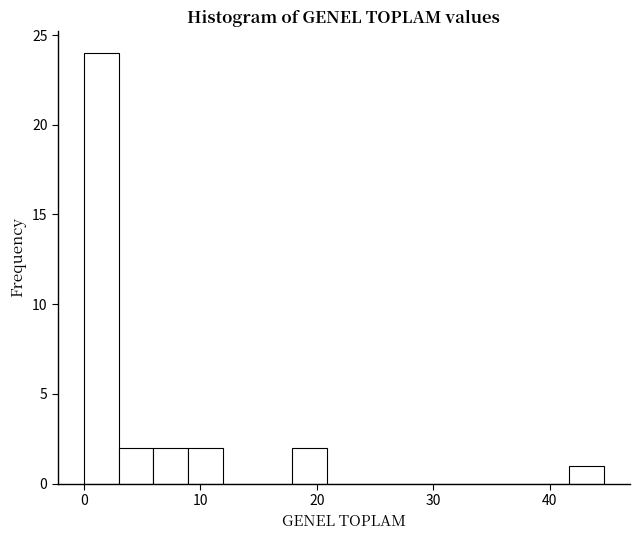

Around what value on the x-axis is the tallest bar? Give the approximate position of its centre, as read against the axis.

1